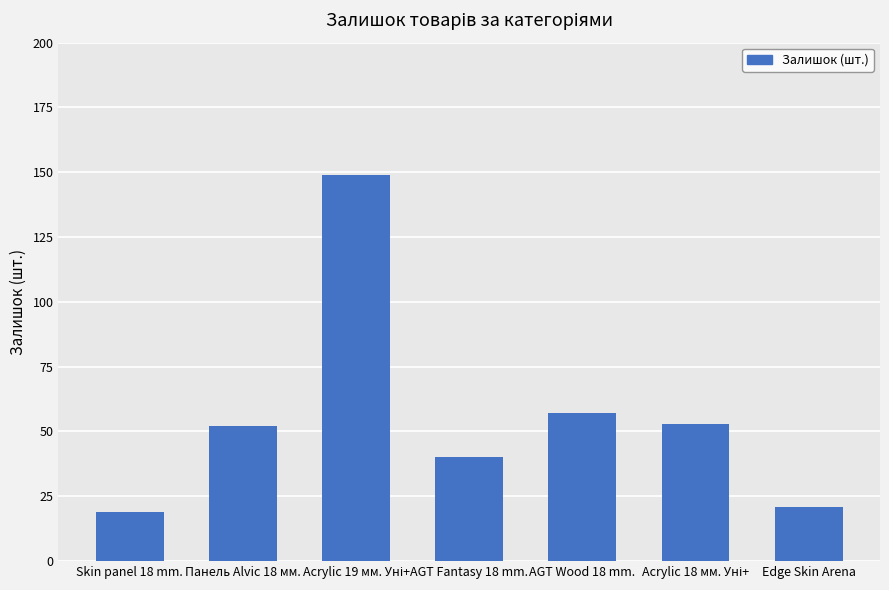

Count the number of data series in this chart.

1